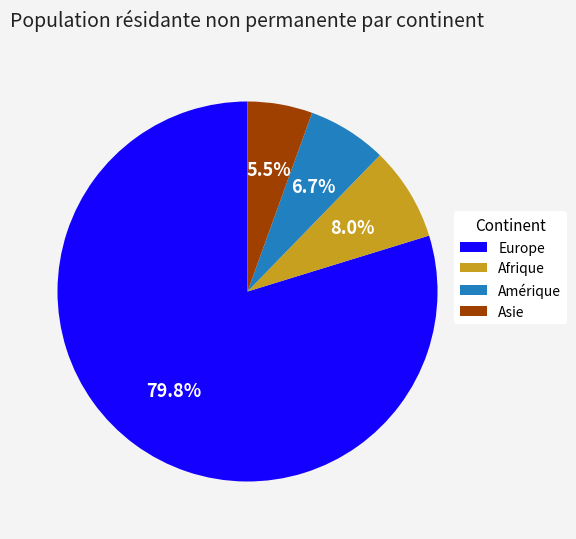

To the nearest percent, what is the difference between the largest and smallest slice percentages?

74%